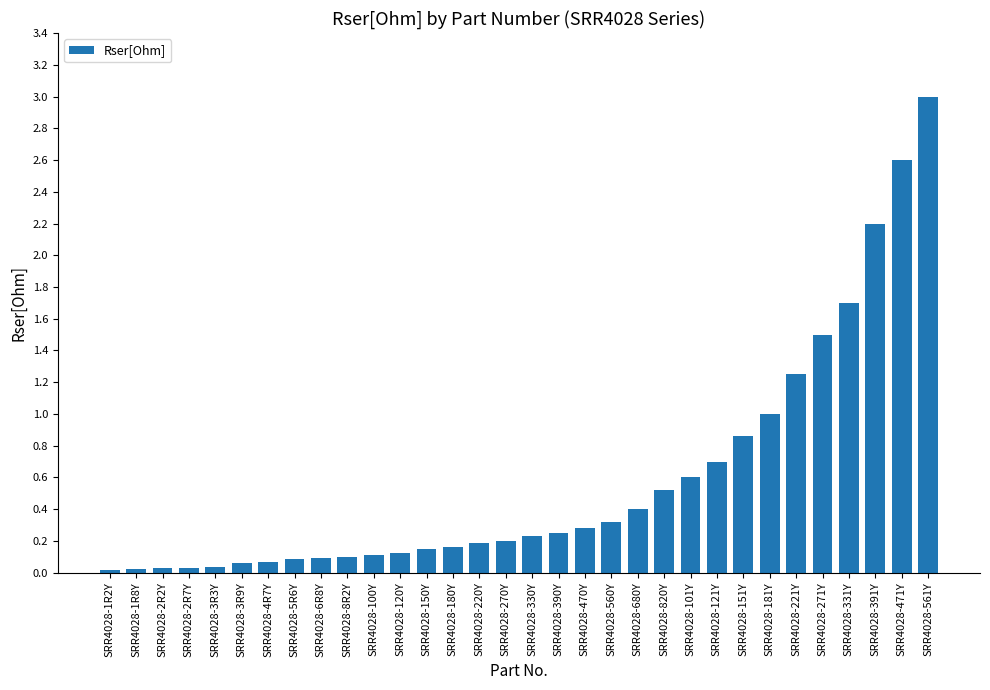

Between SRR4028-101Y and SRR4028-270Y, which is larger?

SRR4028-101Y